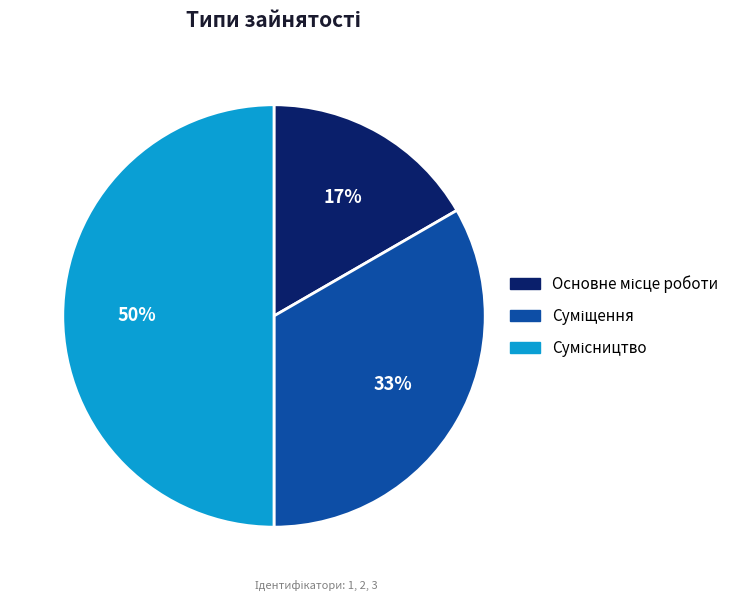

To the nearest percent, what is the average slice percentage?

33%